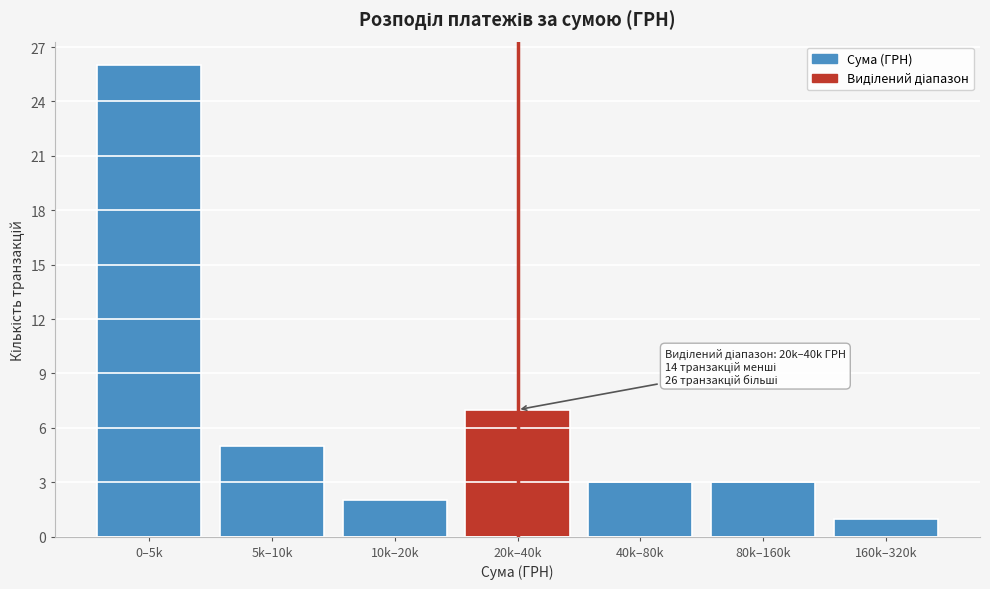

Reading left to right, extract all data points from this chart.

0–5k=26	5k–10k=5	10k–20k=2	20k–40k=7	40k–80k=3	80k–160k=3	160k–320k=1